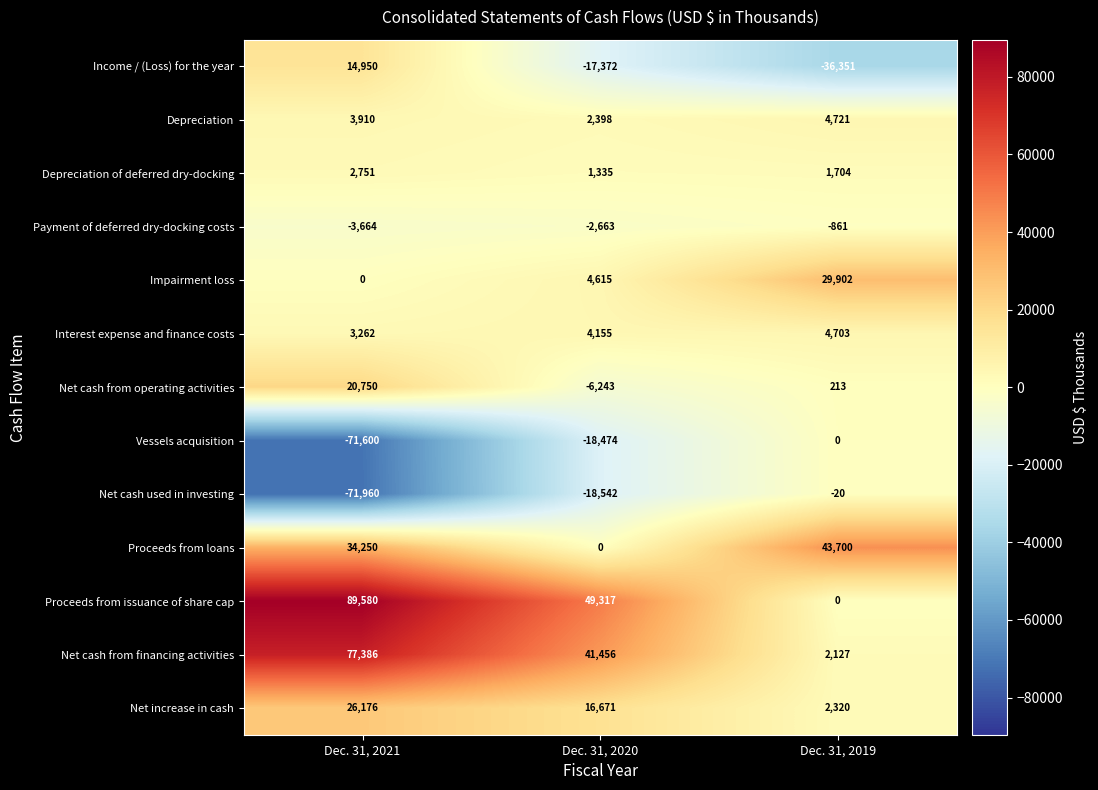

How many Proceeds from issuance of share cap values are between 0 and 89580?

3